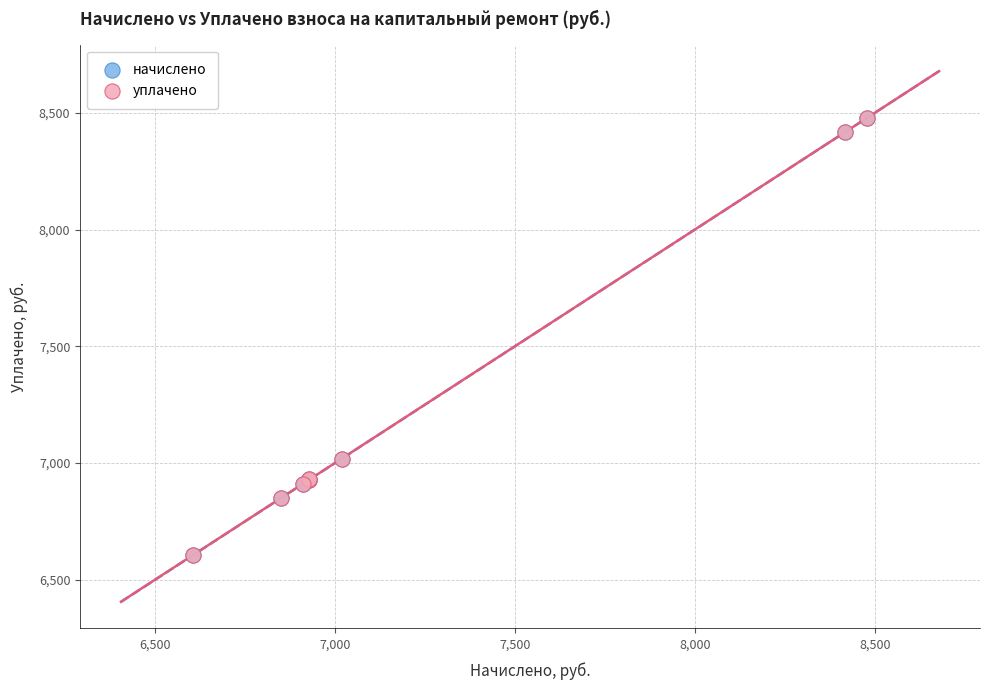

What are all the series names shown in the legend?

начислено, уплачено